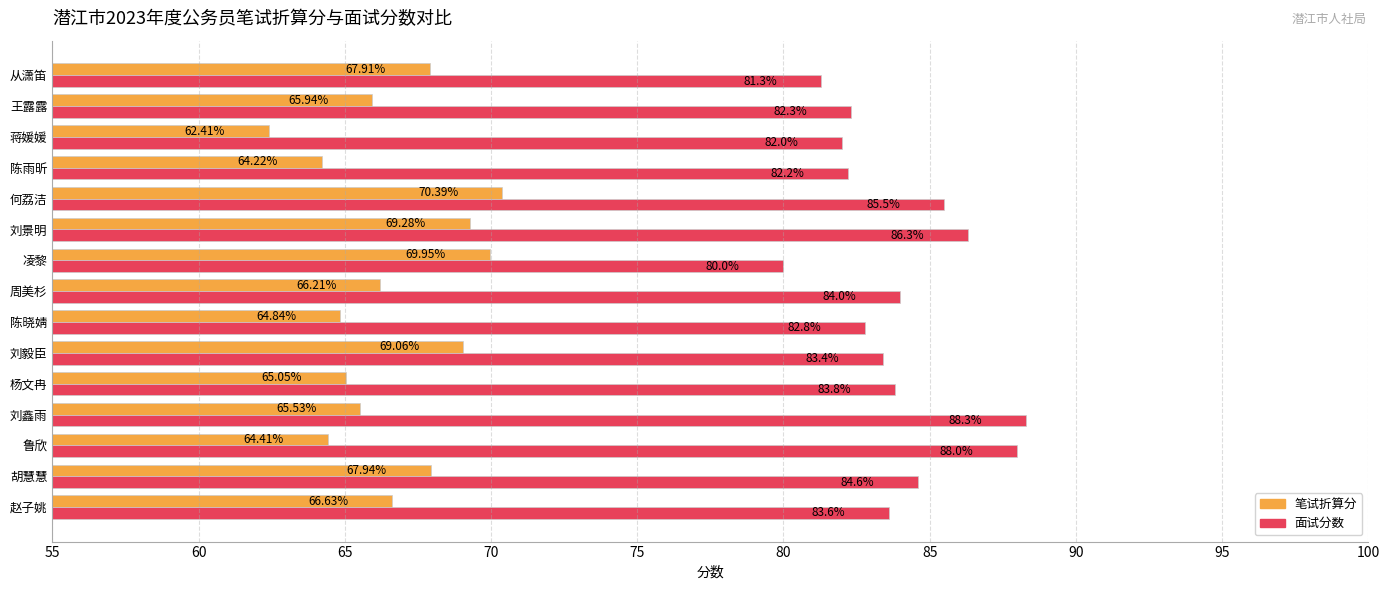

Rank the series at 刘景明 from highest to lowest value.

面试分数, 笔试折算分